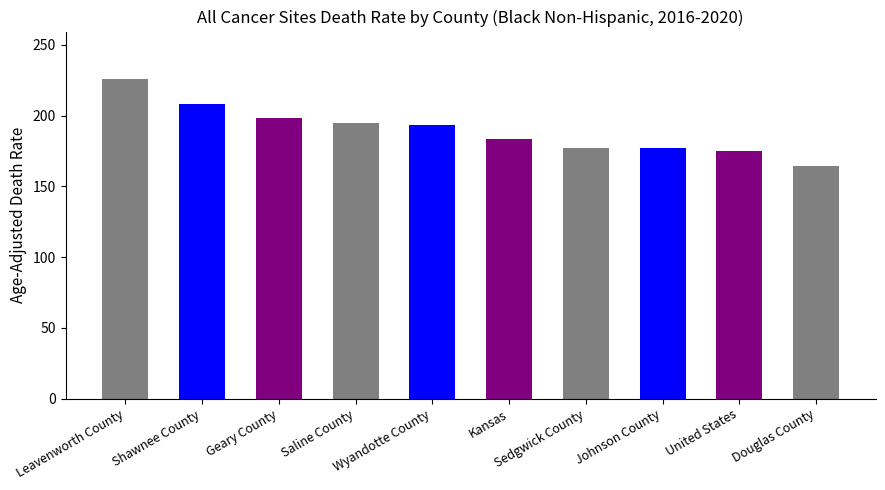

The chart shows a value of 174.7 at United States. True or false?

True